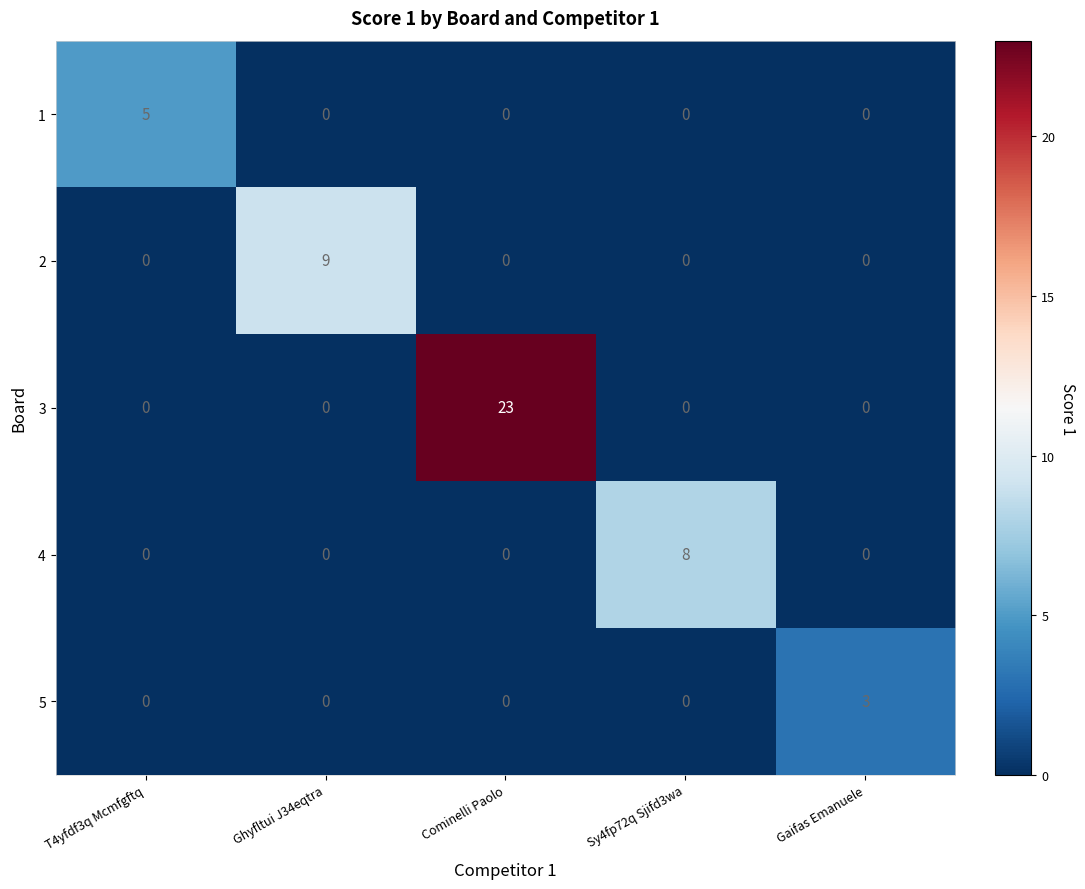

Reading right to left, list all the values displayed in this chart.

1: Gaifas Emanuele=0	Sy4fp72q Sjifd3wa=0	Cominelli Paolo=0	Ghyfltui J34eqtra=0	T4yfdf3q Mcmfgftq=5
2: Gaifas Emanuele=0	Sy4fp72q Sjifd3wa=0	Cominelli Paolo=0	Ghyfltui J34eqtra=9	T4yfdf3q Mcmfgftq=0
3: Gaifas Emanuele=0	Sy4fp72q Sjifd3wa=0	Cominelli Paolo=23	Ghyfltui J34eqtra=0	T4yfdf3q Mcmfgftq=0
4: Gaifas Emanuele=0	Sy4fp72q Sjifd3wa=8	Cominelli Paolo=0	Ghyfltui J34eqtra=0	T4yfdf3q Mcmfgftq=0
5: Gaifas Emanuele=3	Sy4fp72q Sjifd3wa=0	Cominelli Paolo=0	Ghyfltui J34eqtra=0	T4yfdf3q Mcmfgftq=0